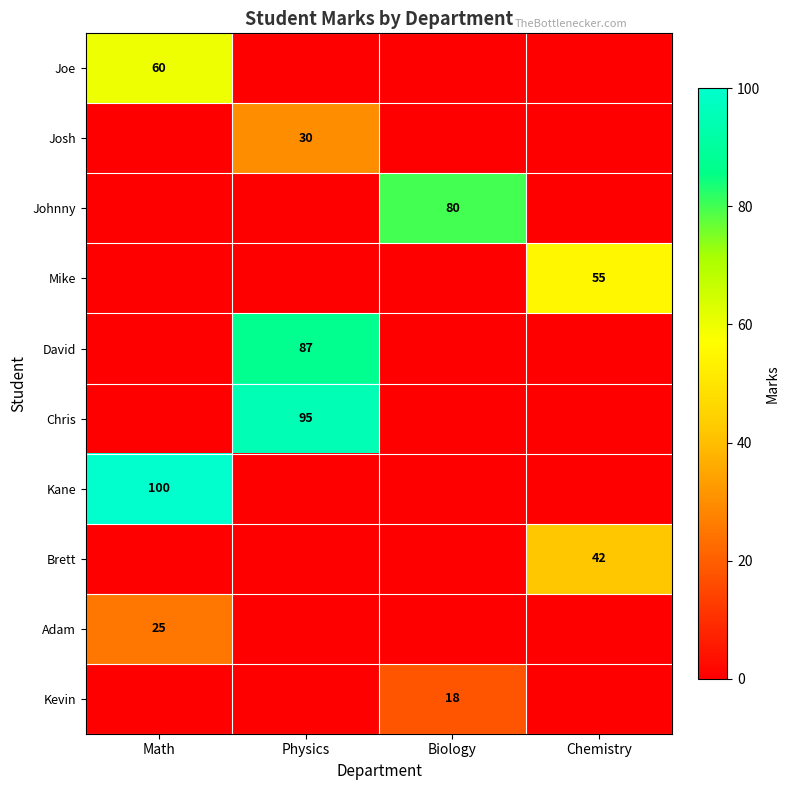

True or false: Mike has a value of 55 at Chemistry.

True